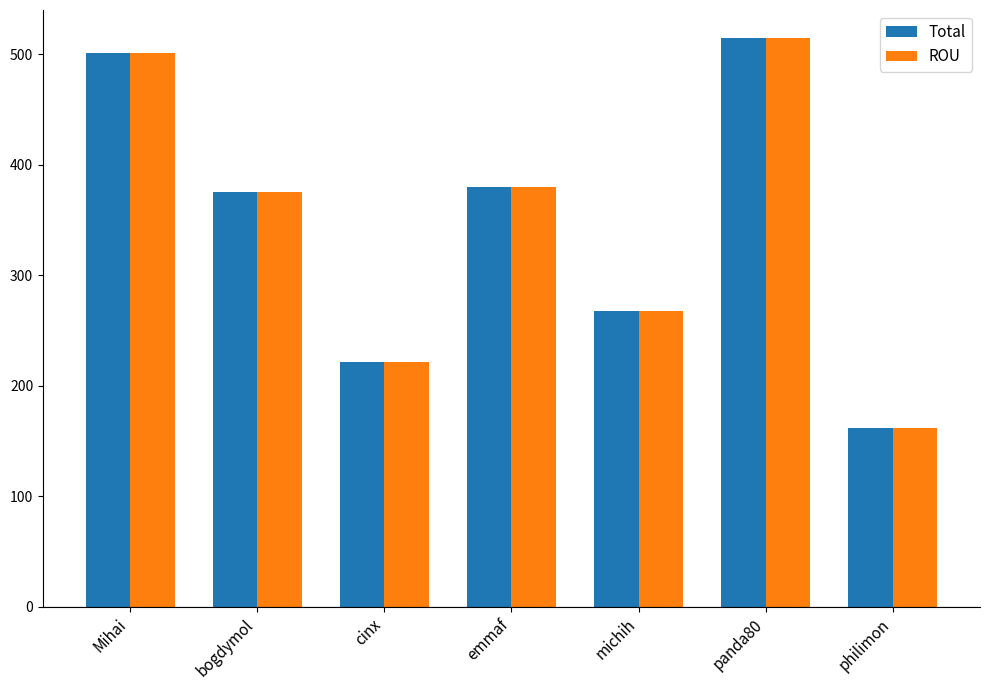

At which category does the chart reach its peak across all series?

panda80